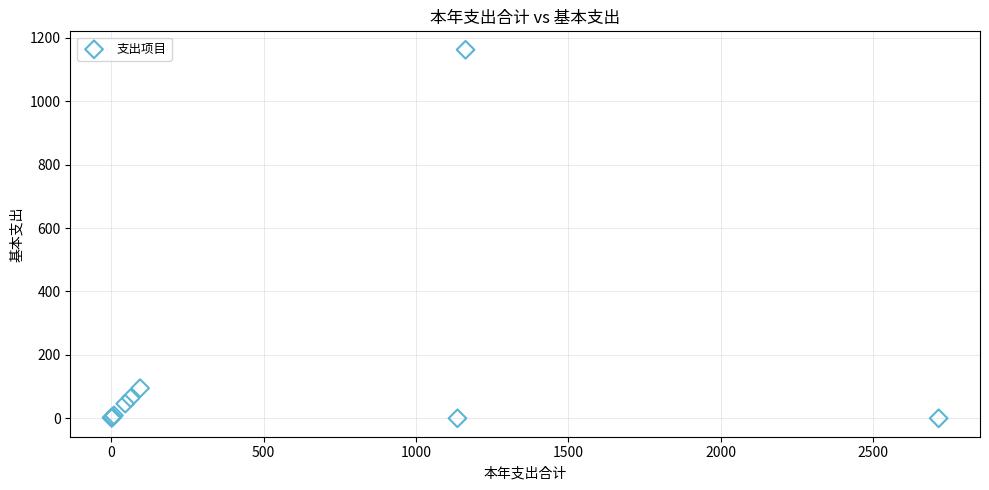

What Y value in the scatter plot is closest to 581?

95.1